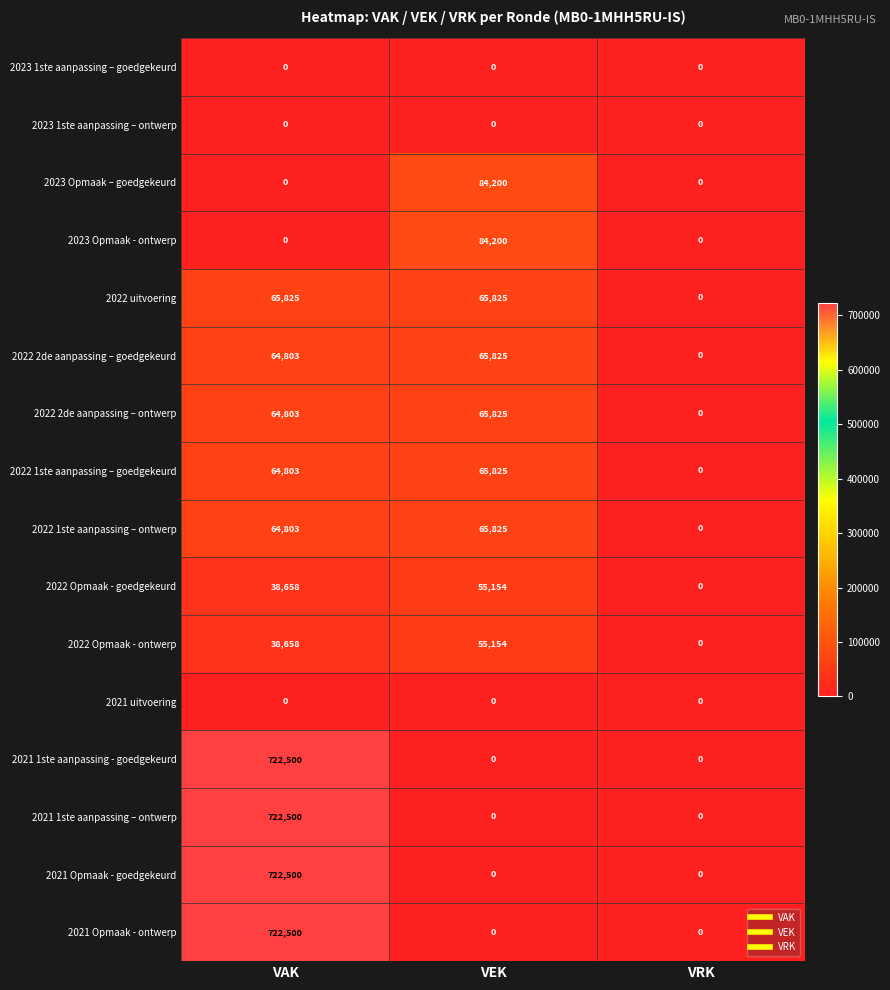

At how many categories does at least one series exceed 280468?

1